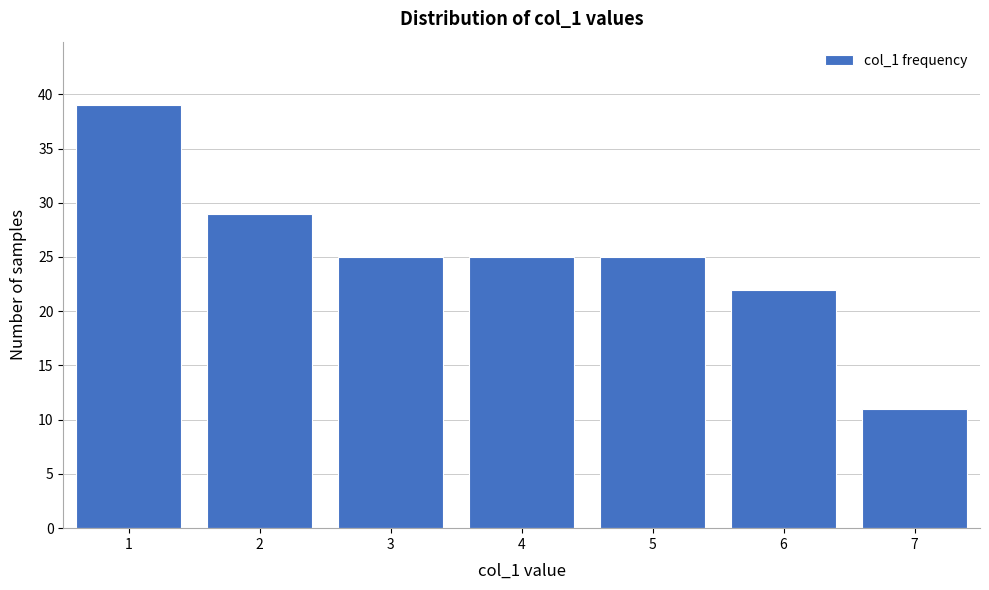

Reading left to right, extract all data points from this chart.

1=39	2=29	3=25	4=25	5=25	6=22	7=11